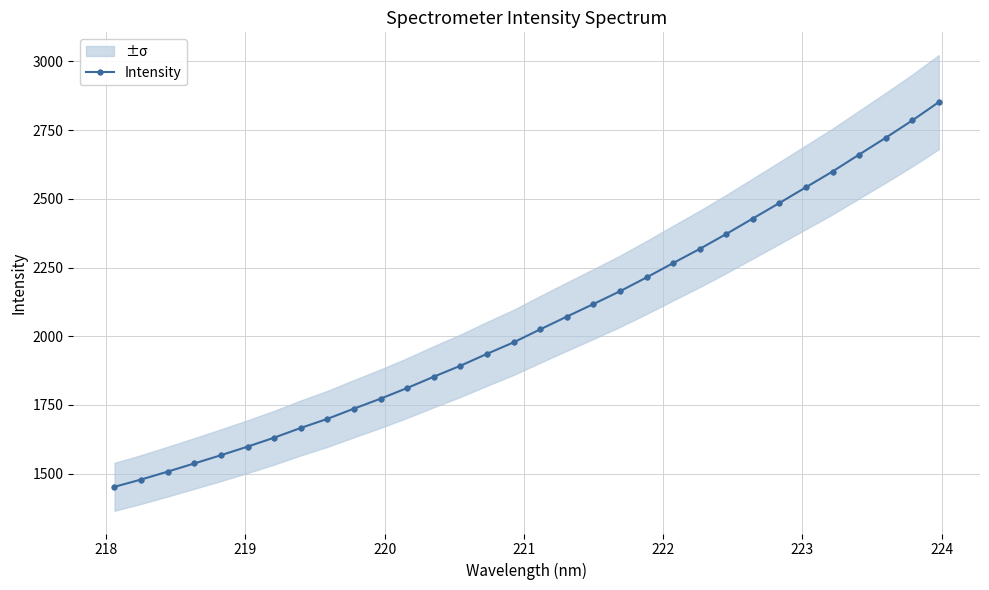

What is the minimum value for Intensity?

1452.1